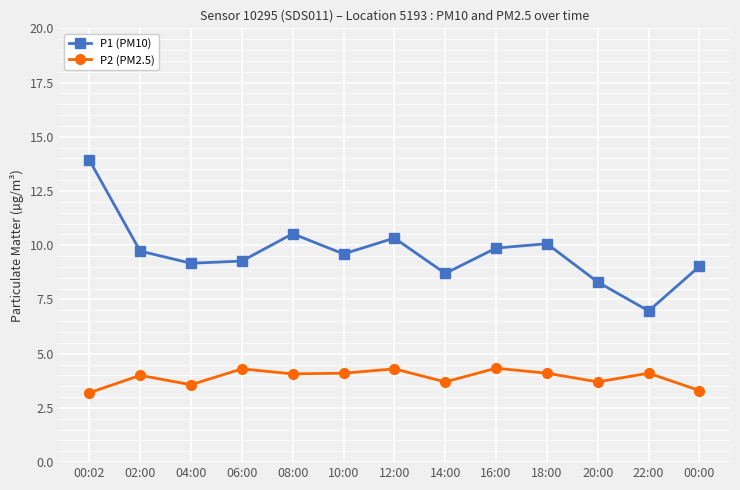

True or false: P1 (PM10) and P2 (PM2.5) intersect in this chart.

False